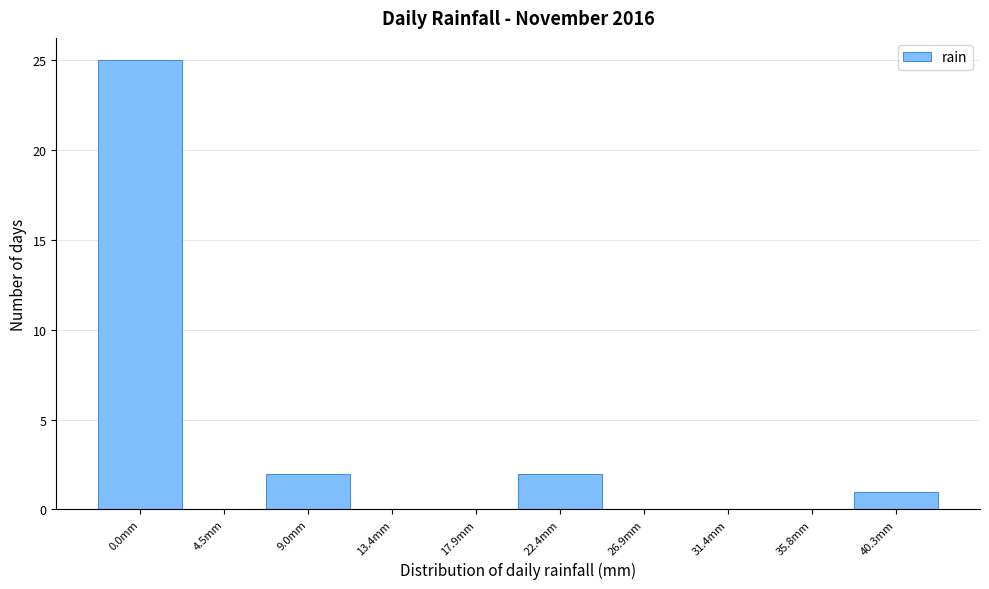

Reading left to right, list all the values displayed in this chart.

0.0mm=25	4.5mm=0	9.0mm=2	13.4mm=0	17.9mm=0	22.4mm=2	26.9mm=0	31.4mm=0	35.8mm=0	40.3mm=1